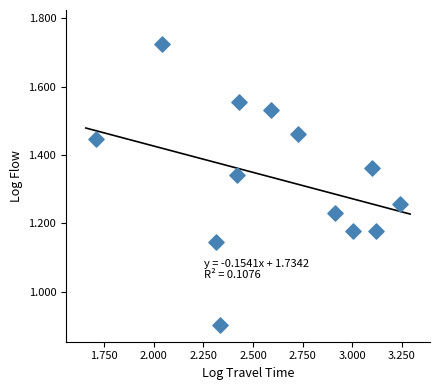

What is the range of Y values (max minus min)?

0.8